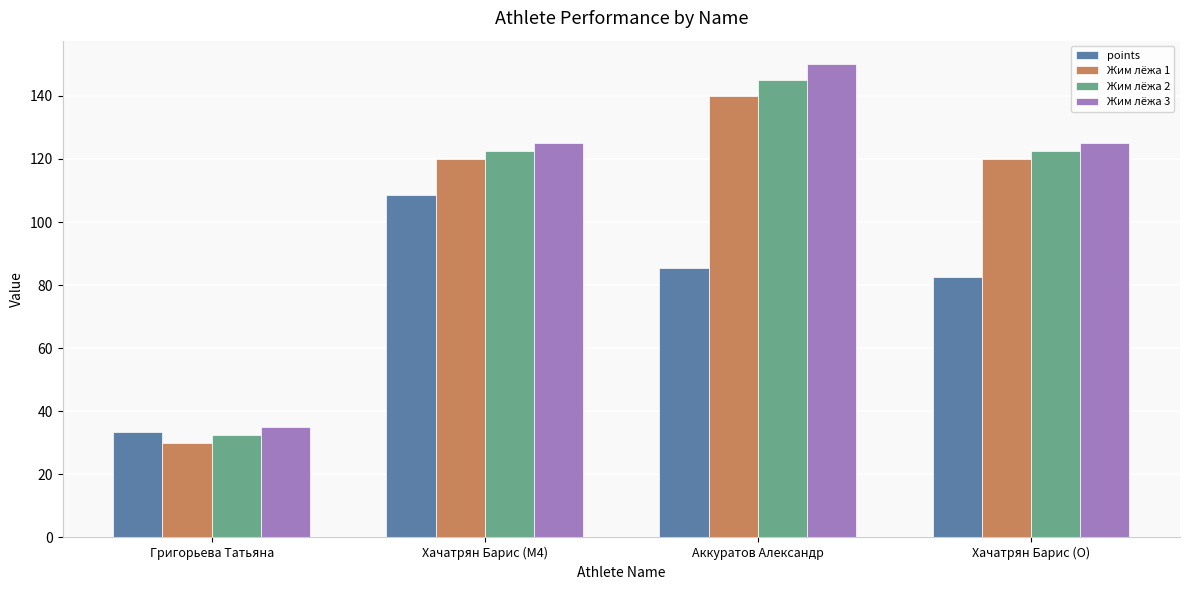

How many series are shown in this chart?

4